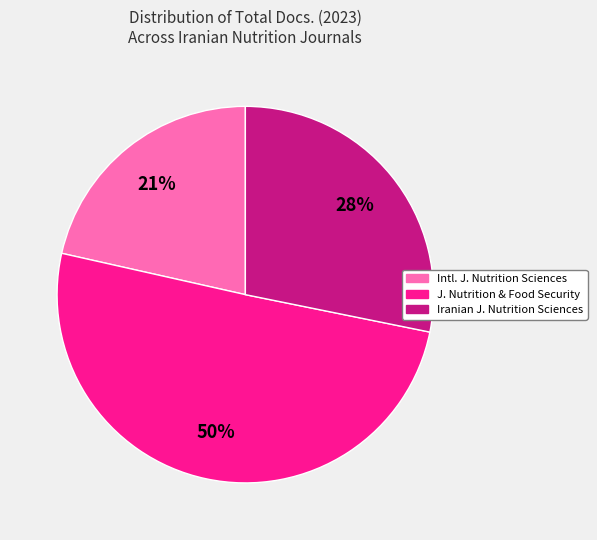

To the nearest percent, what is the difference between the largest and smallest slice percentages?

29%